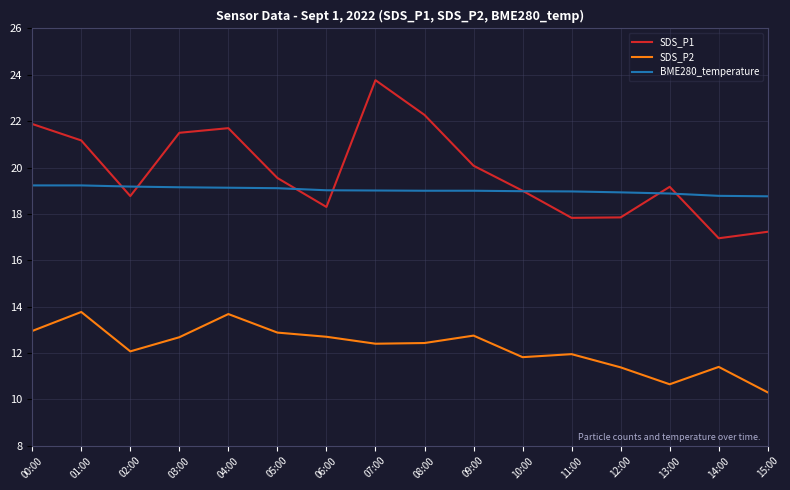

What is the difference between the highest and lowest values at 04:00?

8.0